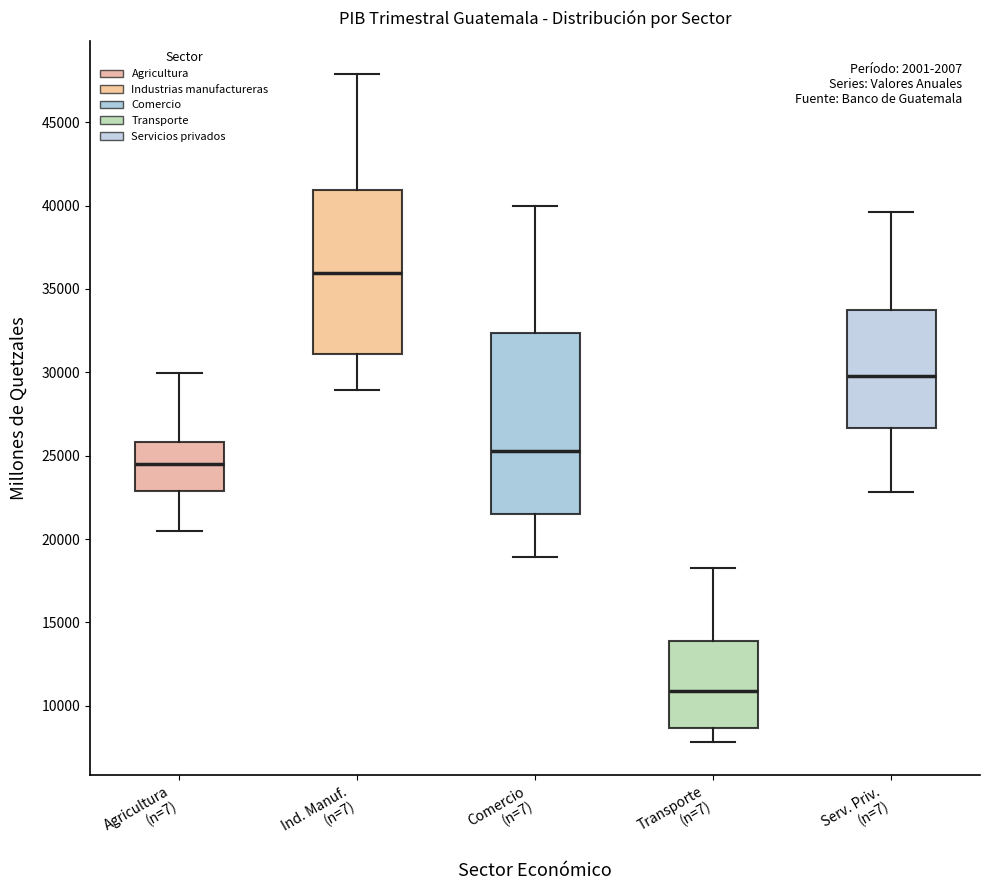

Comparing the boxes themselves (not the whiskers), which one is the tallest?

Comercio (n=7)